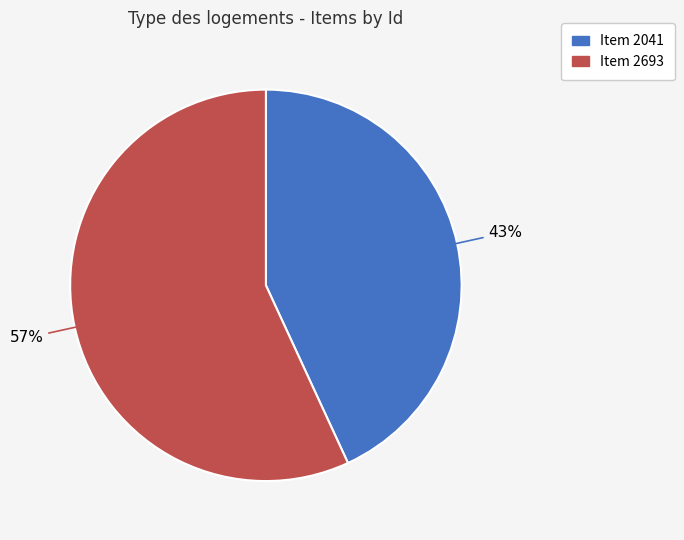

Combined, do Item 2041 and Item 2693 account for over 50%?

Yes